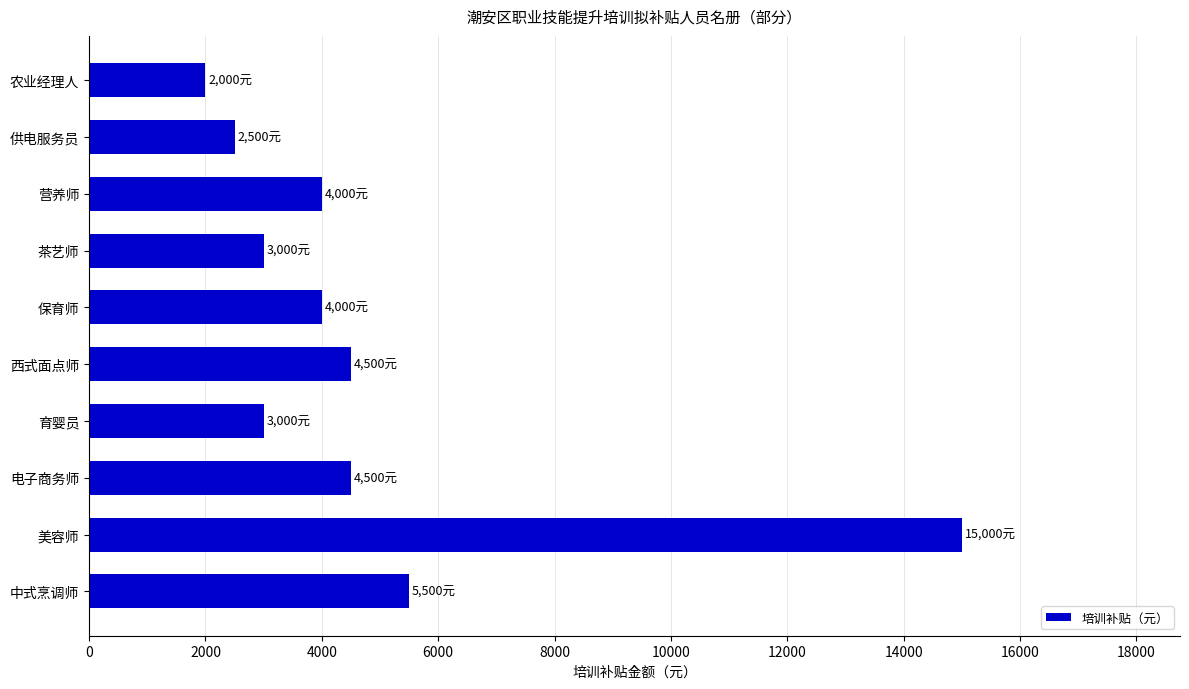

Reading top to bottom, transcribe all the data shown in this chart.

农业经理人=2000	供电服务员=2500	营养师=4000	茶艺师=3000	保育师=4000	西式面点师=4500	育婴员=3000	电子商务师=4500	美容师=15000	中式烹调师=5500